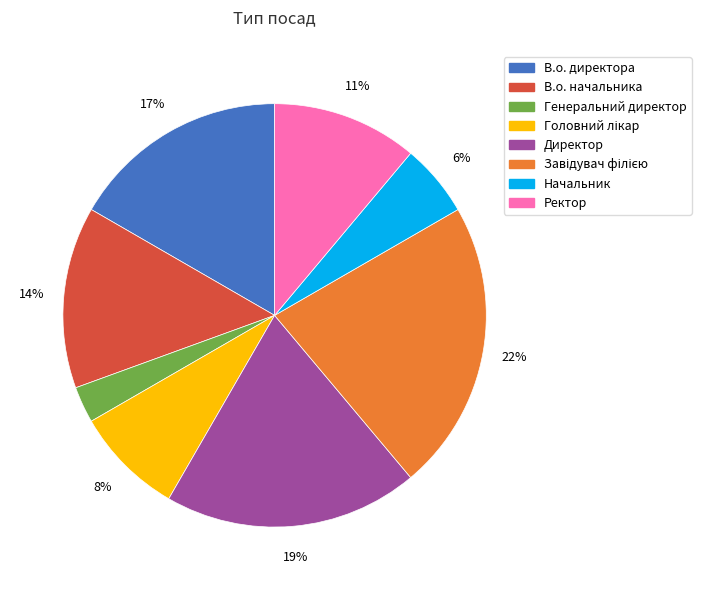

Which slice is the smallest?

Генеральний директор